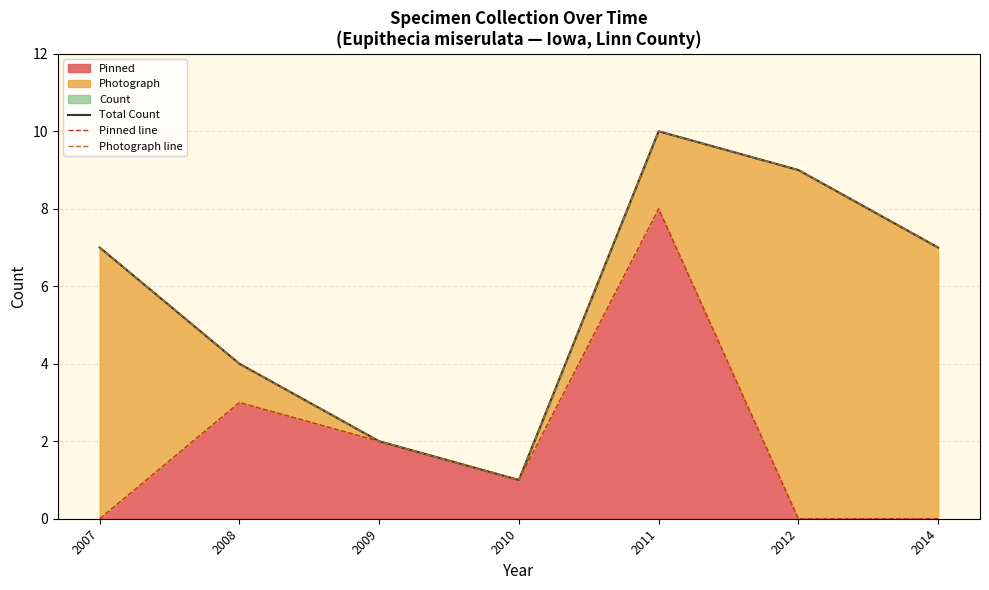

Reading right to left, transcribe all the data shown in this chart.

Total Count: 7	9	10	1	2	4	7
Pinned line: 0	0	8	1	2	3	0
Photograph line: 7	9	10	1	2	4	7